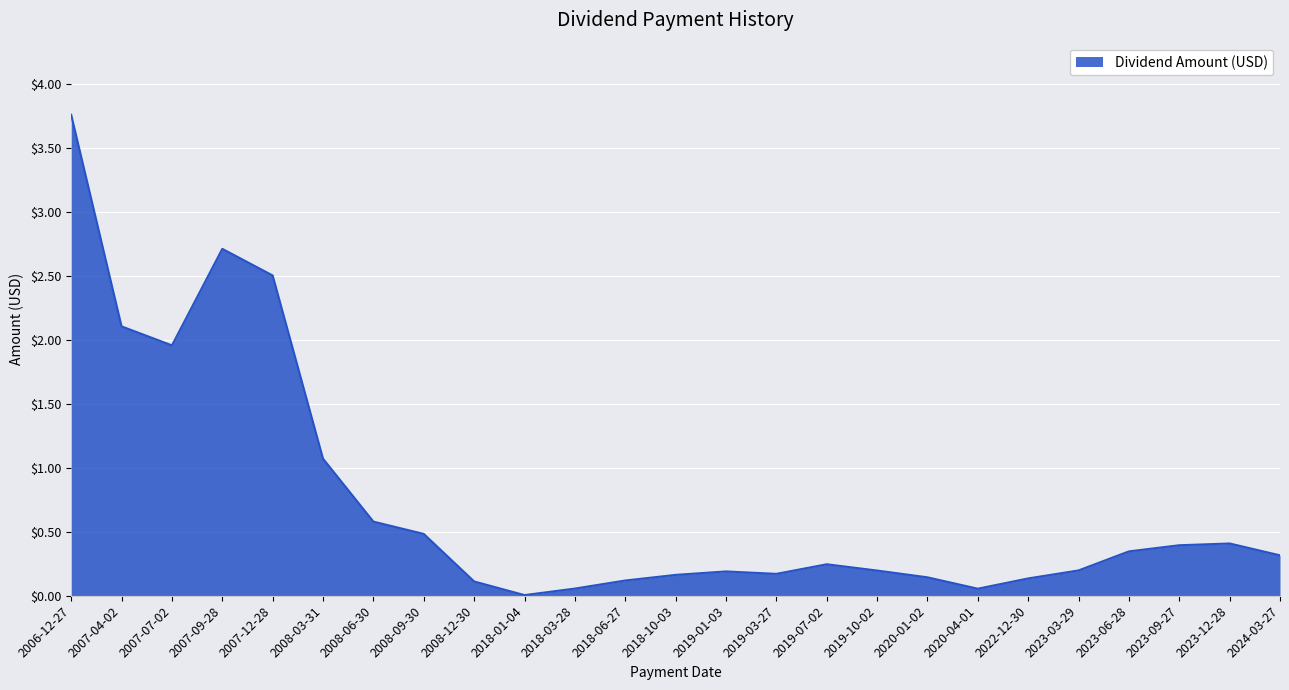

What is the difference between the second highest and second lowest values?

2.7